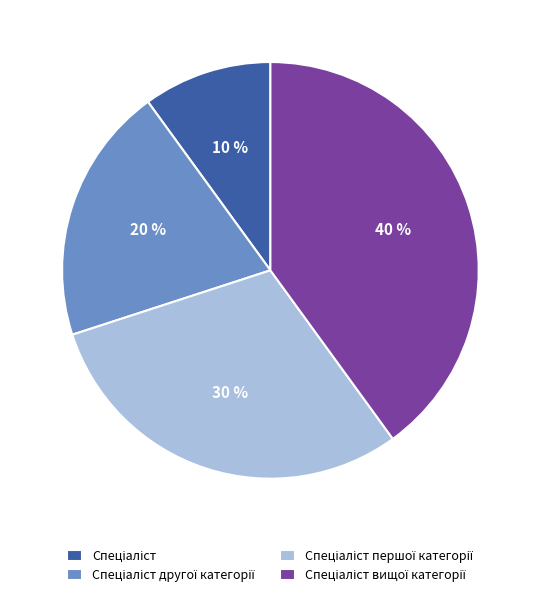

Does any single category account for the majority?

No